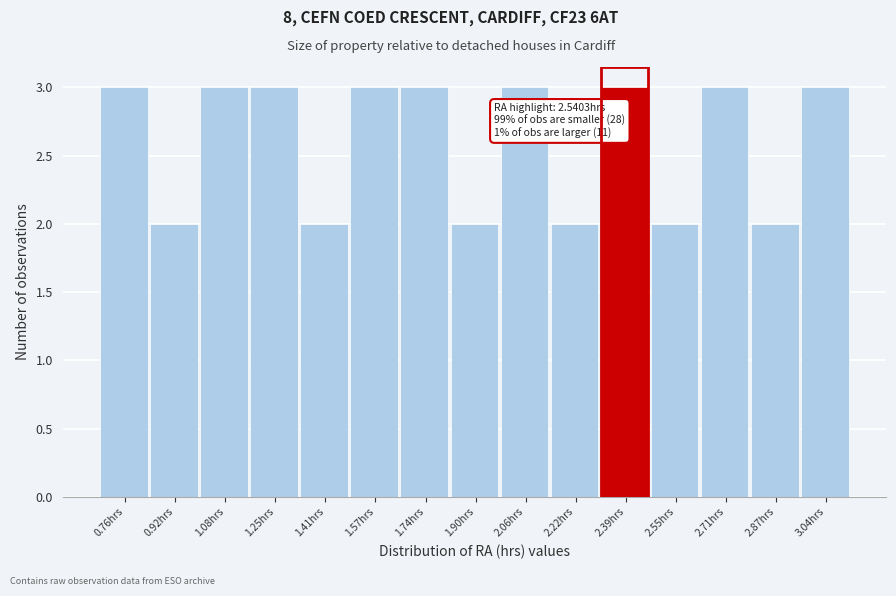

Reading right to left, what are all the values shown in this chart?

3.04hrs=3	2.87hrs=2	2.71hrs=3	2.55hrs=2	2.39hrs=3	2.22hrs=2	2.06hrs=3	1.90hrs=2	1.74hrs=3	1.57hrs=3	1.41hrs=2	1.25hrs=3	1.08hrs=3	0.92hrs=2	0.76hrs=3